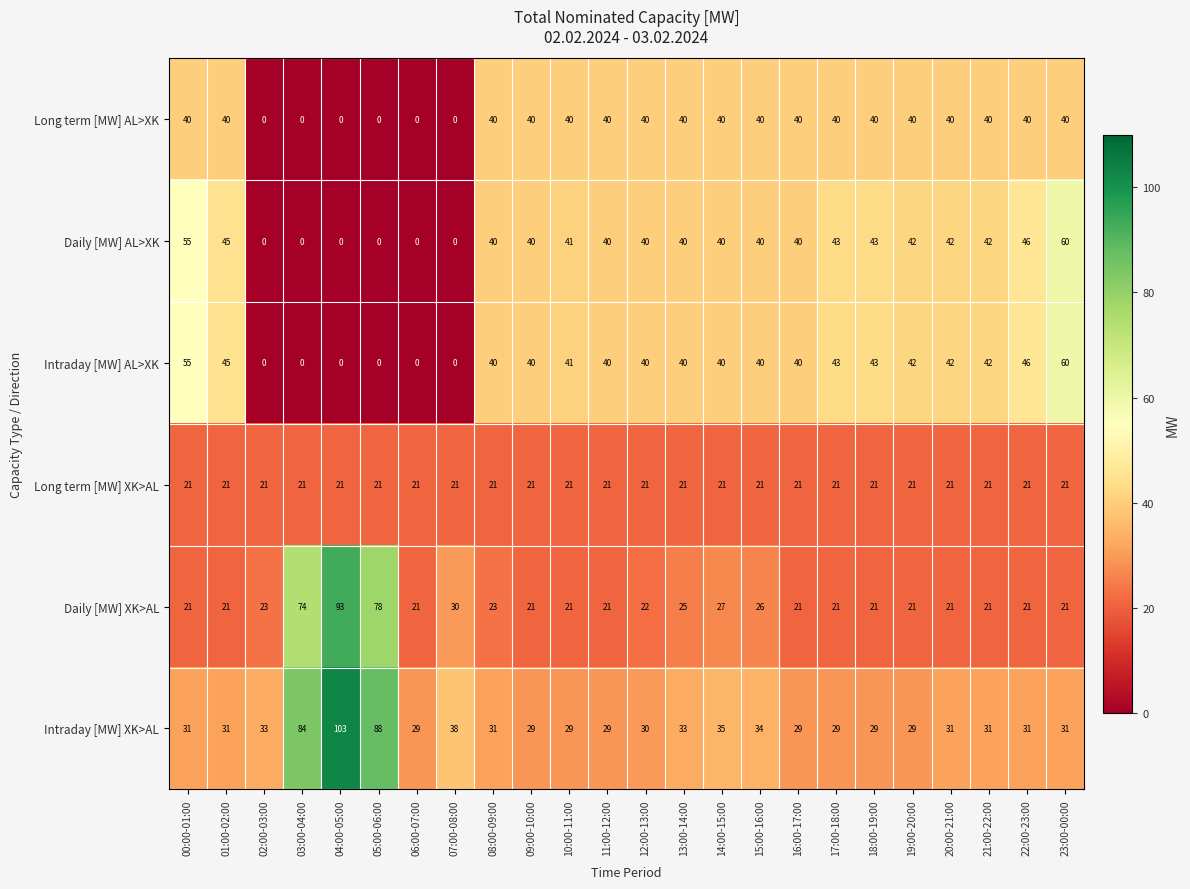

What value does the Long term [MW] AL>XK series have at 08:00-09:00, to the nearest 5?

40